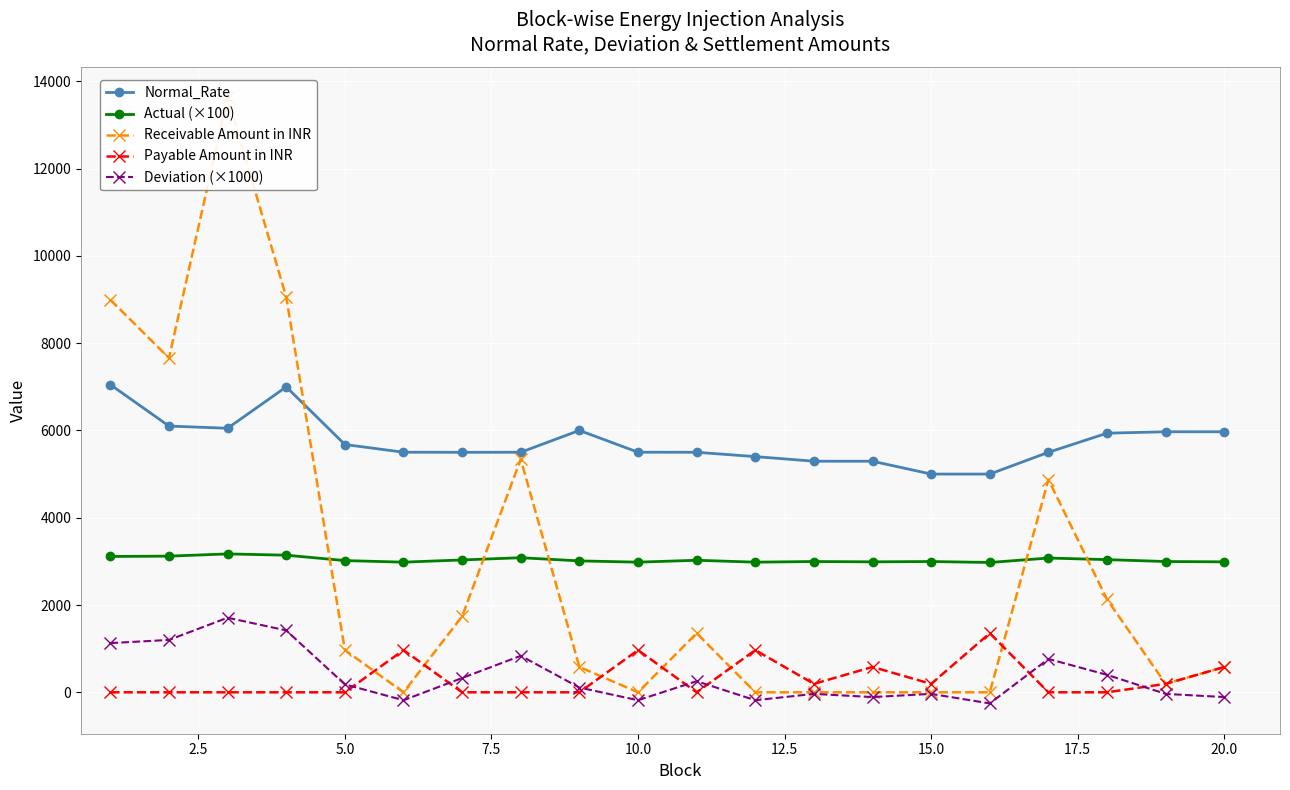

After their last crossing, which series has the higher values: Actual (×100) or Receivable Amount in INR?

Actual (×100)